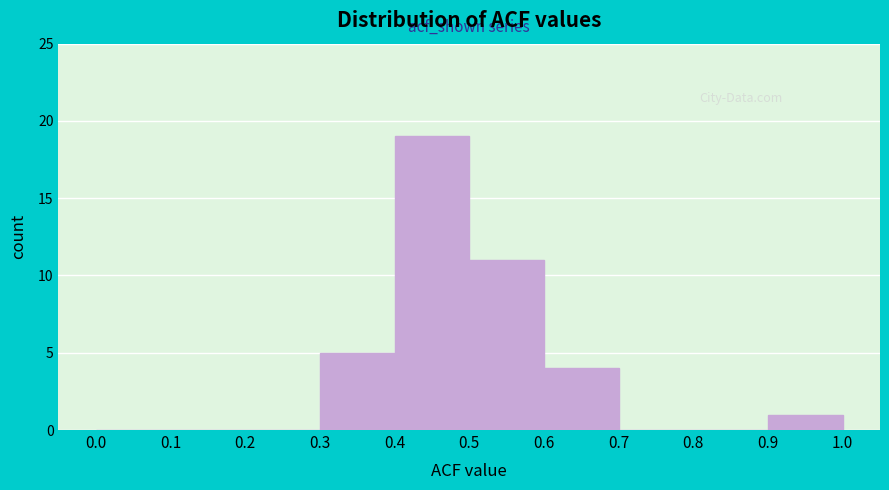

What is the height of the bar covering 0.5 to 0.6 on the x-axis? The values are not printed on the chart, so give them approximately, as read against the axis.

11